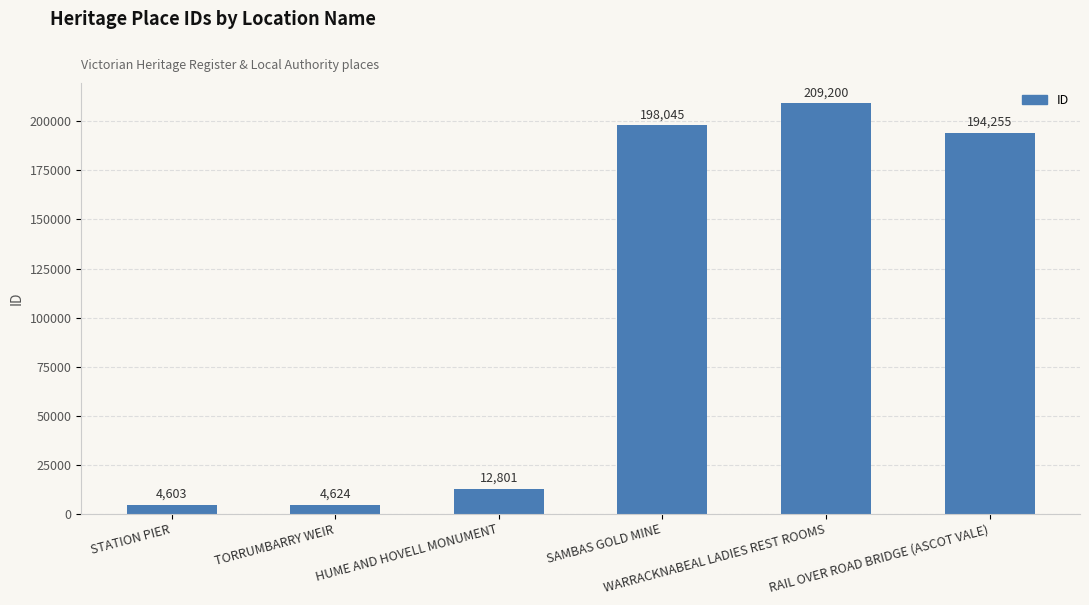

What is the value of the 2nd bar from the left?

4624